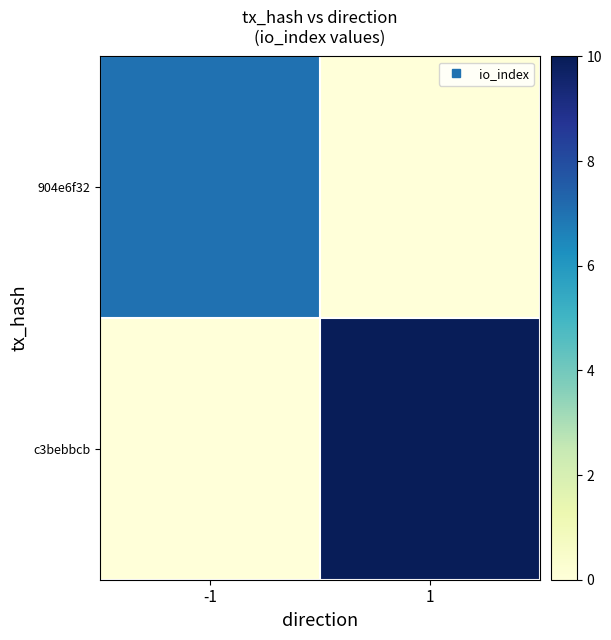

Which category has the highest value across all series?

1